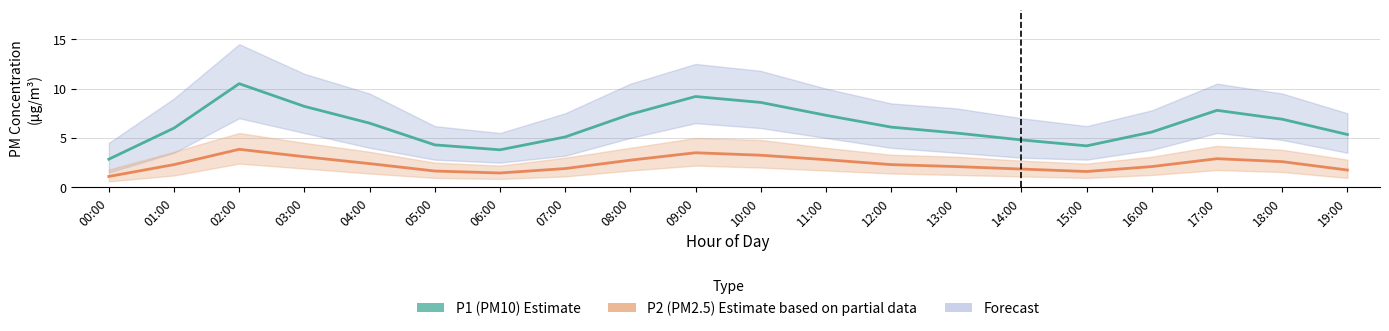

Which category has the highest value in the P1 (PM10) series?

02:00